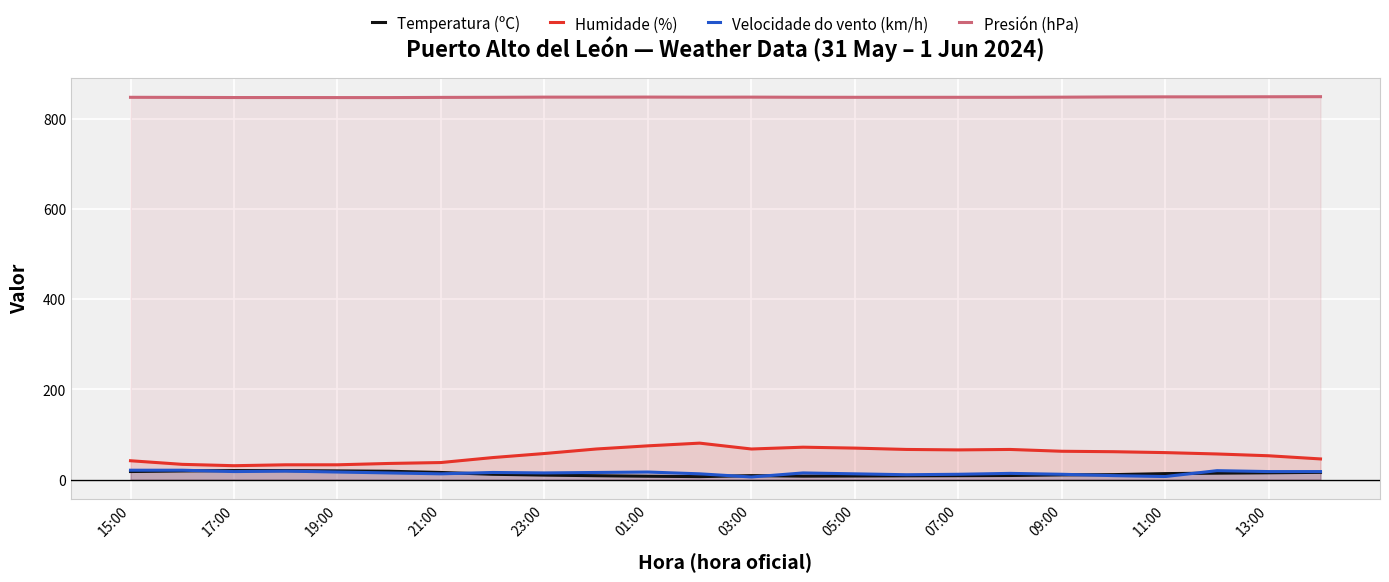

Reading right to left, transcribe all the data shown in this chart.

Temperatura (ºC): 16.3	15.3	14.5	13.5	11.2	10.7	9.3	8.9	8.6	8.2	7.9	9.0	6.8	7.7	8.8	10.2	12.0	16.0	18.7	19.5	20.1	20.2	19.4	18.1
Humidade (%): 46.0	53.0	57.0	60.0	62.0	63.0	67.0	66.0	67.0	70.0	72.0	68.0	81.0	75.0	68.0	58.0	49.0	38.0	36.0	33.0	33.0	31.0	34.0	42.0
Velocidade do vento (km/h): 18.0	18.0	20.0	7.0	9.0	12.0	14.0	12.0	11.0	13.0	15.0	6.0	13.0	17.0	16.0	15.0	16.0	13.0	15.0	17.0	19.0	18.0	21.0	21.0
Presión (hPa): 848.5	848.3	848.1	848.1	847.9	847.4	847.1	847.1	847.1	847.1	847.2	847.5	847.4	847.6	847.5	847.5	847.1	846.9	846.5	846.5	846.6	846.6	846.9	847.1